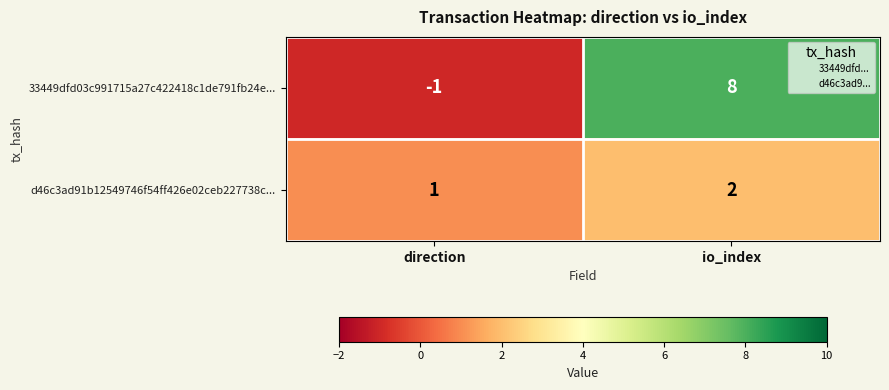

Reading left to right, extract all data points from this chart.

33449dfd03c991715a27c422418c1de791fb24e...: -1	8
d46c3ad91b12549746f54ff426e02ceb227738c...: 1	2